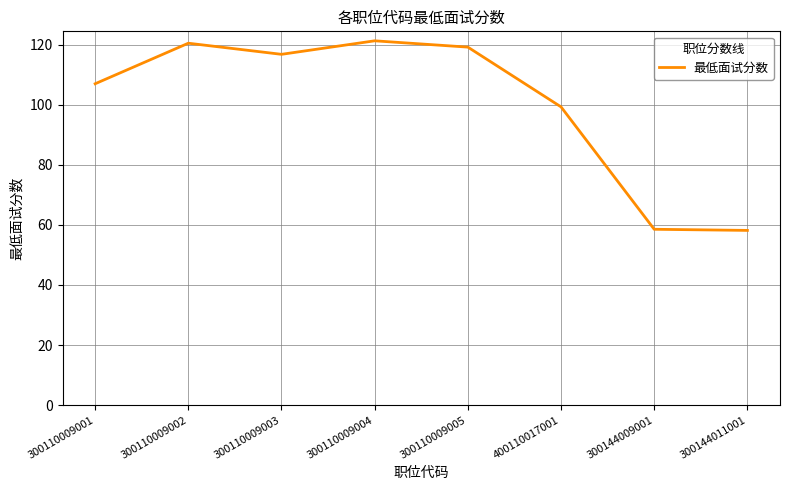

Between 300110009004 and 400110017001, which is larger?

300110009004